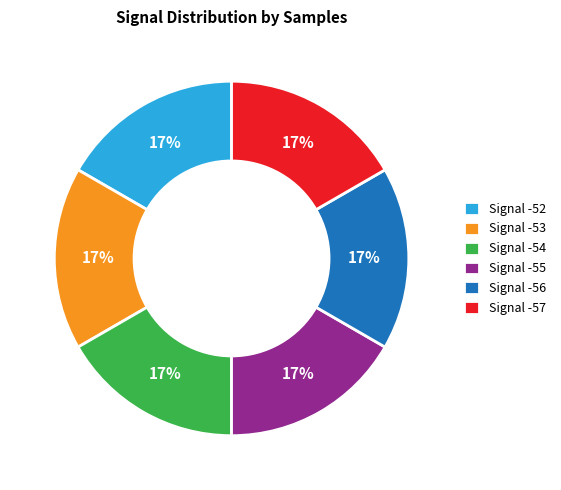

To the nearest percent, what portion does Signal -56 represent?

17%